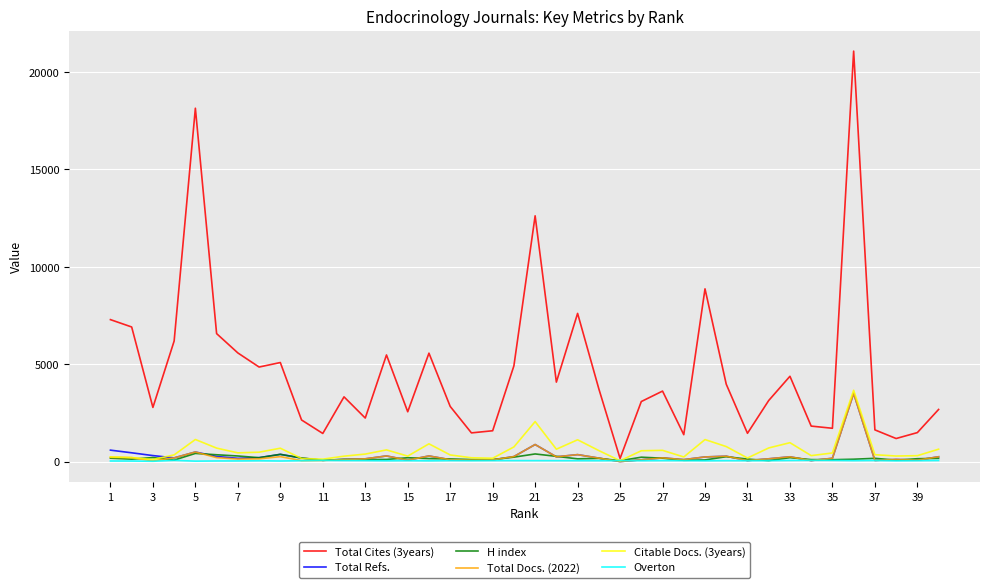

Which series has the largest range (max minus min)?

Total Cites (3years)